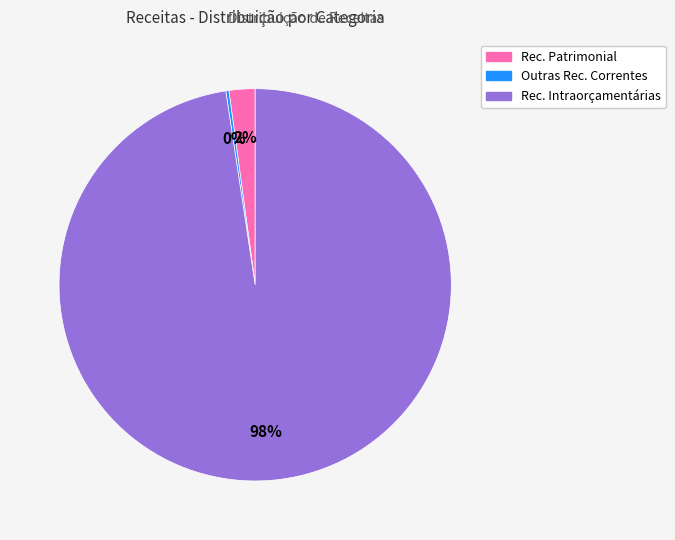

To the nearest percent, what is the average slice percentage?

33%